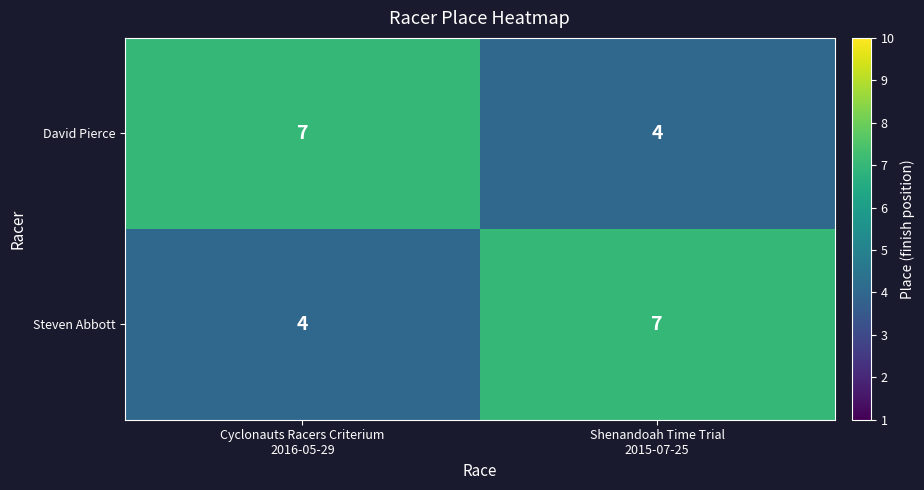

What is the difference between the maximum and minimum values in the David Pierce series?

3